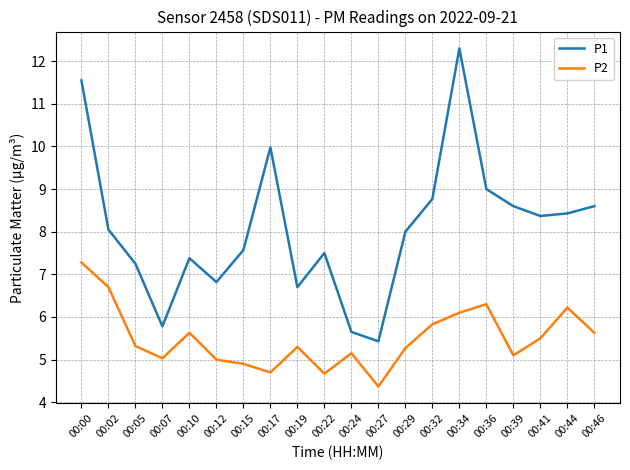

Between 00:24 and 00:39, which series saw the biggest shift?

P1